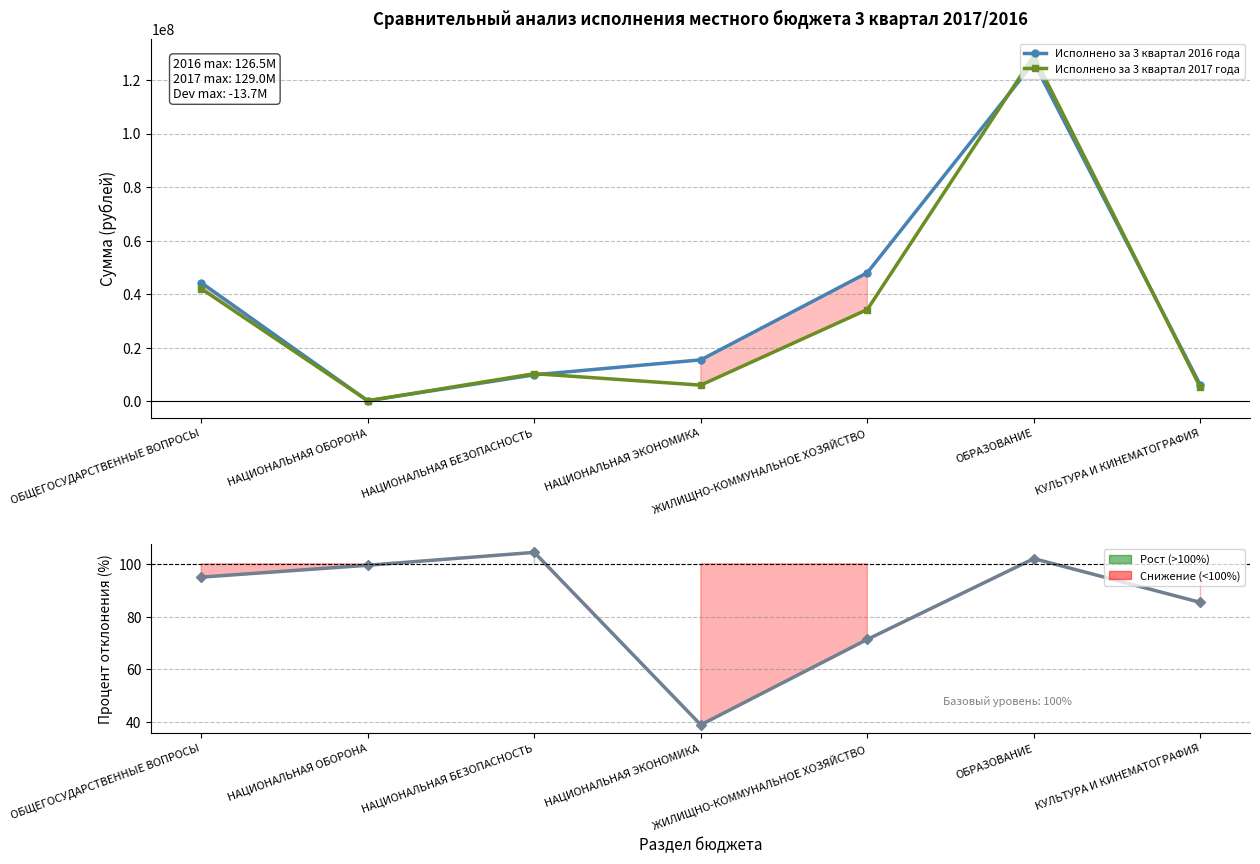

Where is Исполнено за 3 квартал 2016 года nearest to the value 63366155?

ЖИЛИЩНО-КОММУНАЛЬНОЕ ХОЗЯЙСТВО